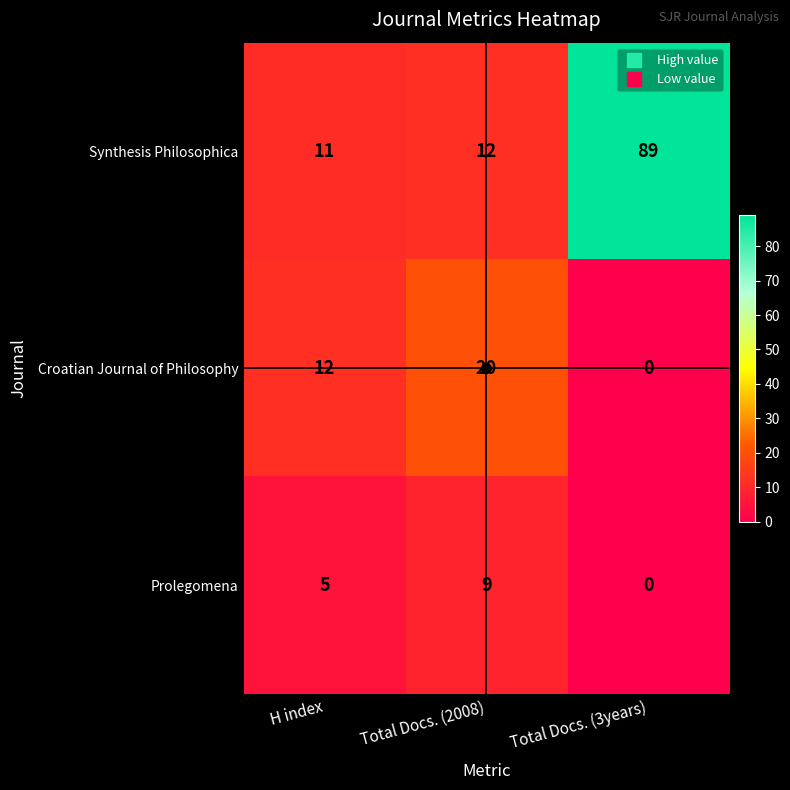

Rank the categories by Prolegomena value from lowest to highest.

Total Docs. (3years), H index, Total Docs. (2008)